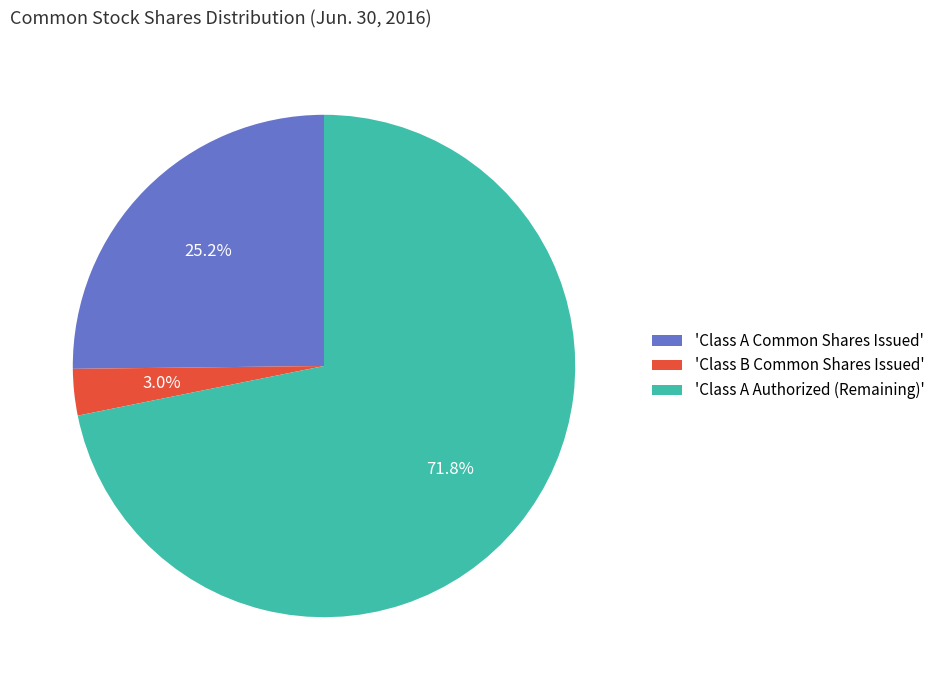

What is the total percentage of 'Class A Authorized (Remaining)' and 'Class B Common Shares Issued'?

74.8%